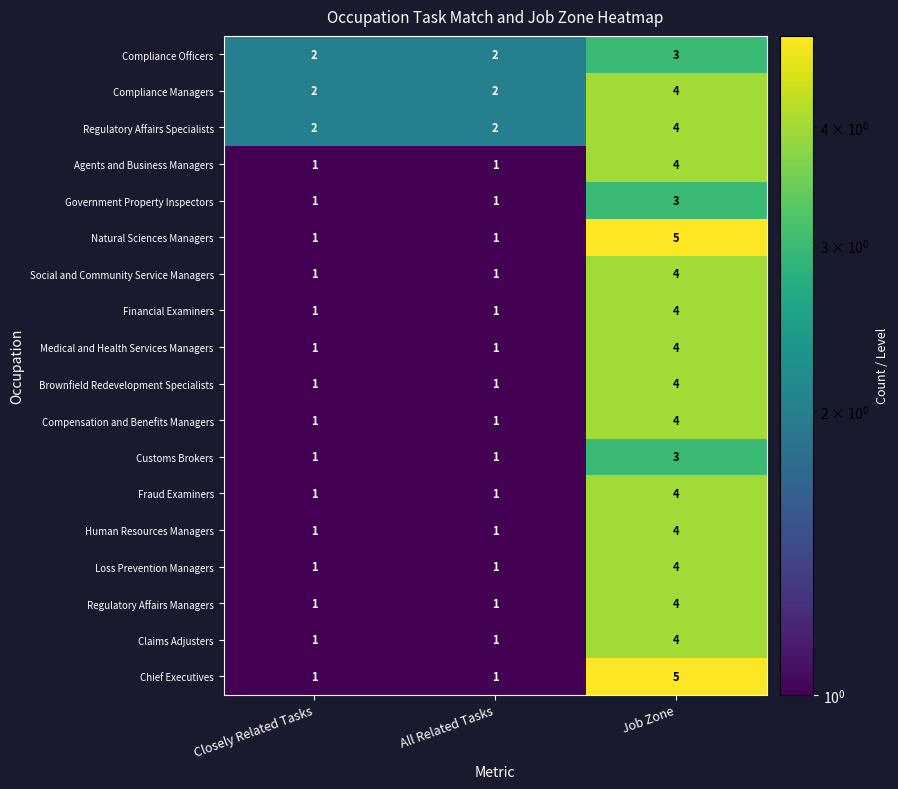

What is the sum of all Regulatory Affairs Managers values?

6